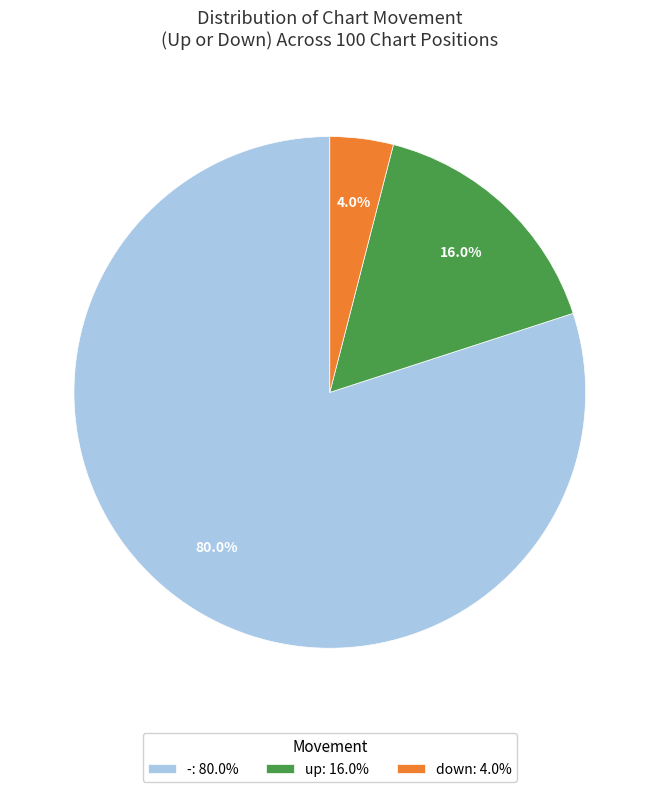

To the nearest percent, what portion does - represent?

80%